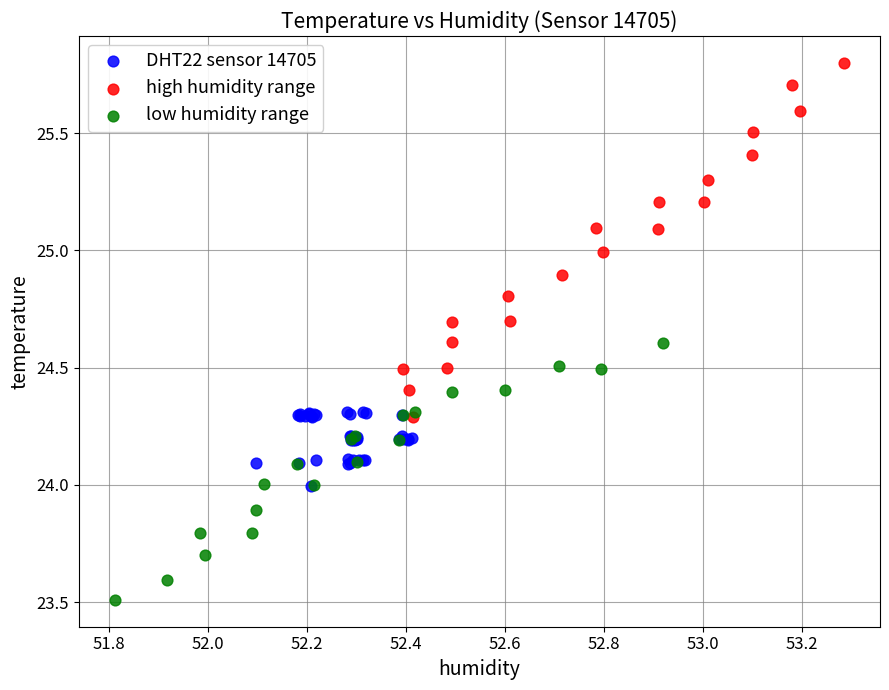

Which series contains the highest Y value?

high humidity range